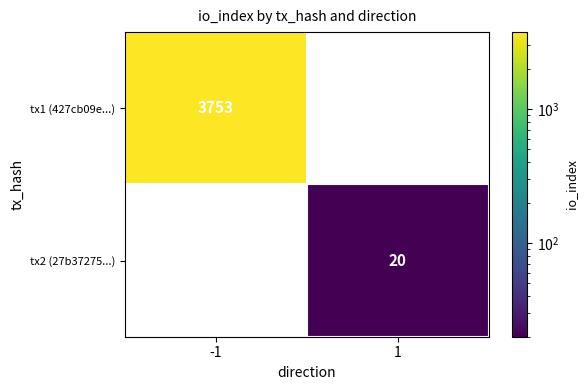

Rank the series by their average value, from lowest to highest.

tx2 (27b37275...), tx1 (427cb09e...)